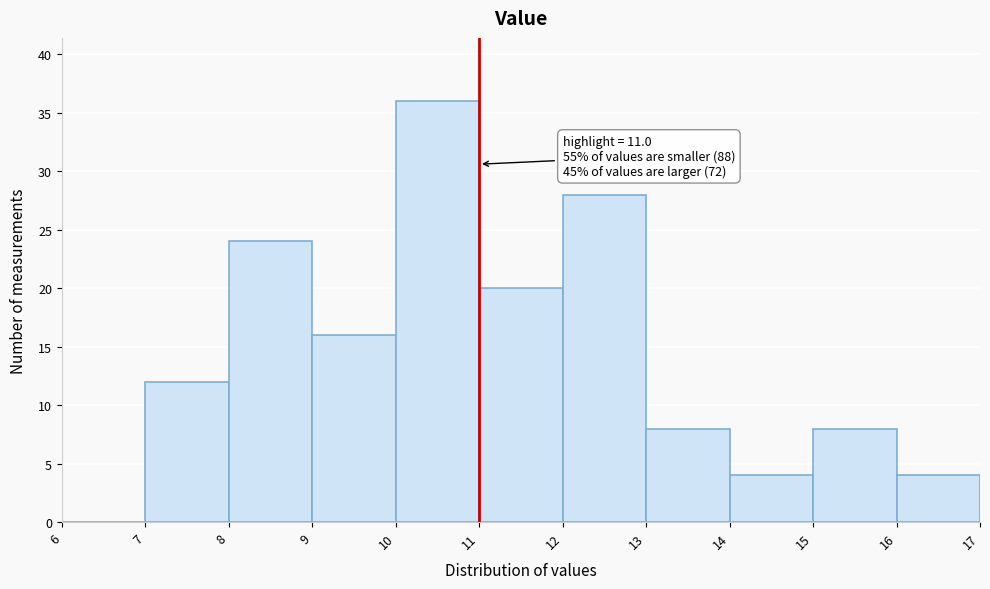

Which range on the x-axis has the tallest bar?

10 to 11